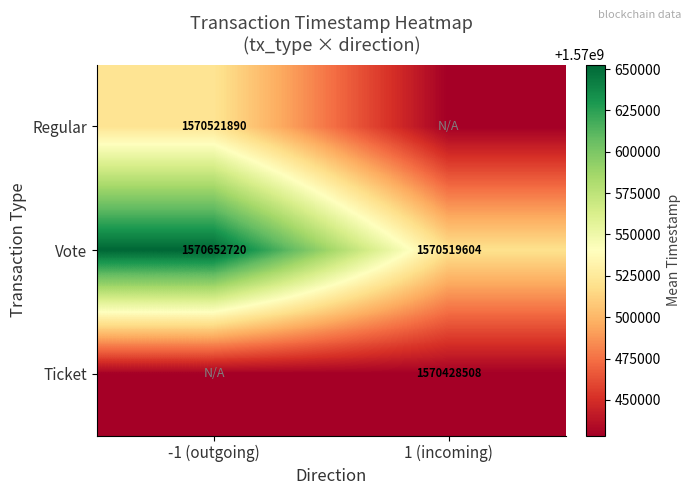

What is the sum of the Vote values at 1 (incoming) and -1 (outgoing)?

3141172324